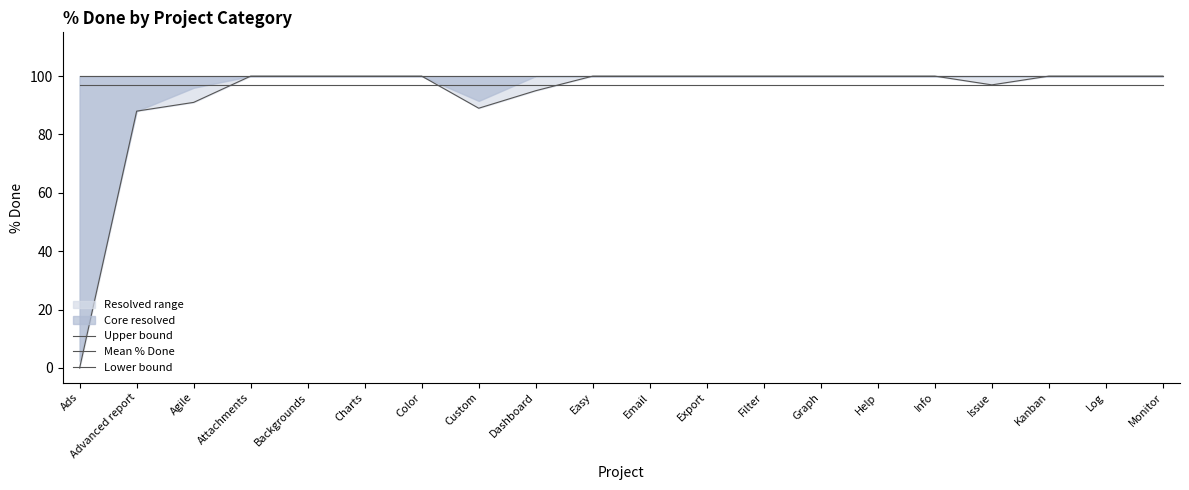

Which series has the largest range (max minus min)?

Lower bound